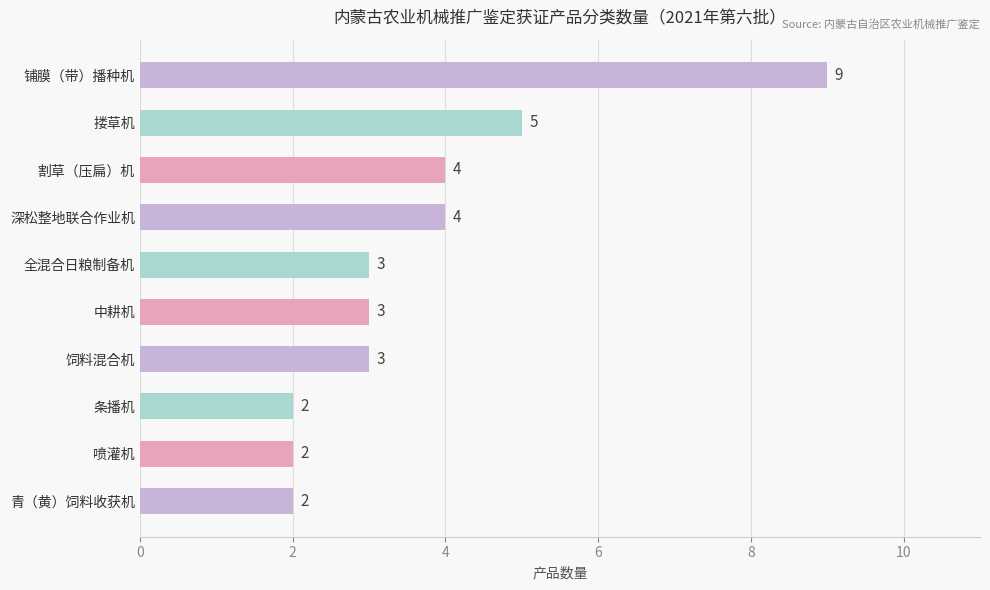

The chart shows a value of 2 at 条播机. True or false?

True